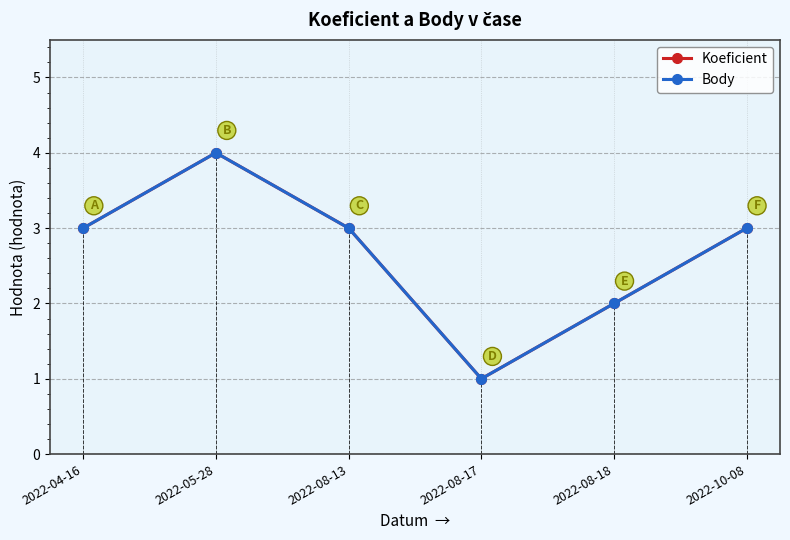

Does the chart have visible grid lines?

Yes